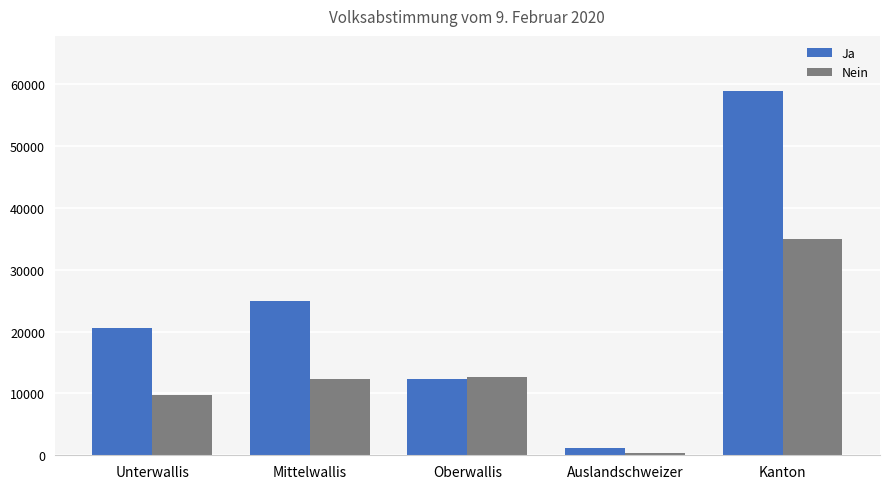

The Nein series shows 22653 at Kanton. True or false?

False